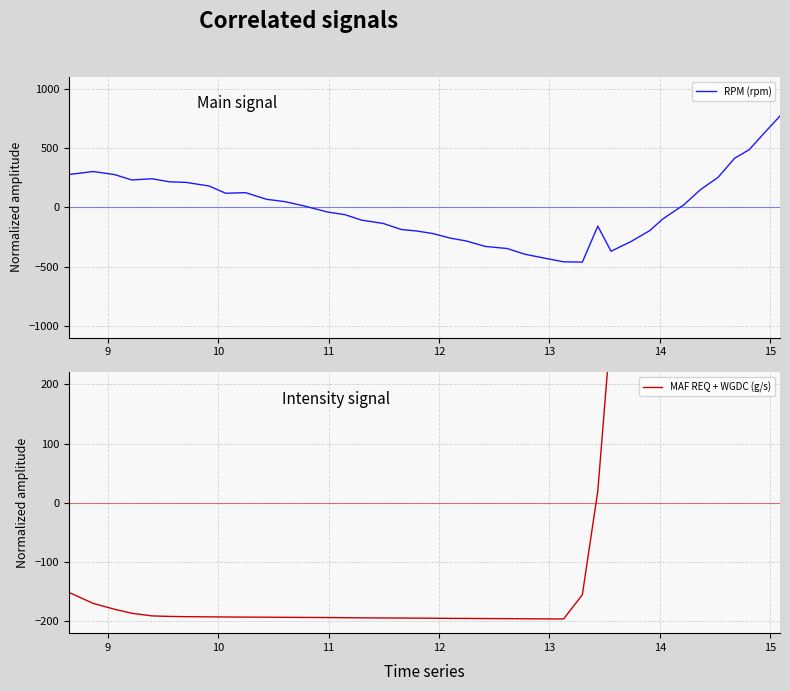

What are all the series names shown in the legend?

RPM (rpm), MAF REQ + WGDC (g/s)